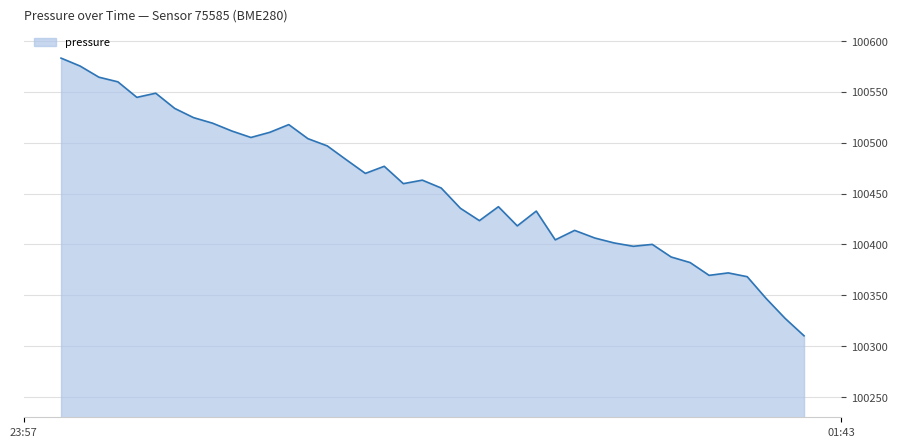

What is the maximum value shown in the chart?

100582.9